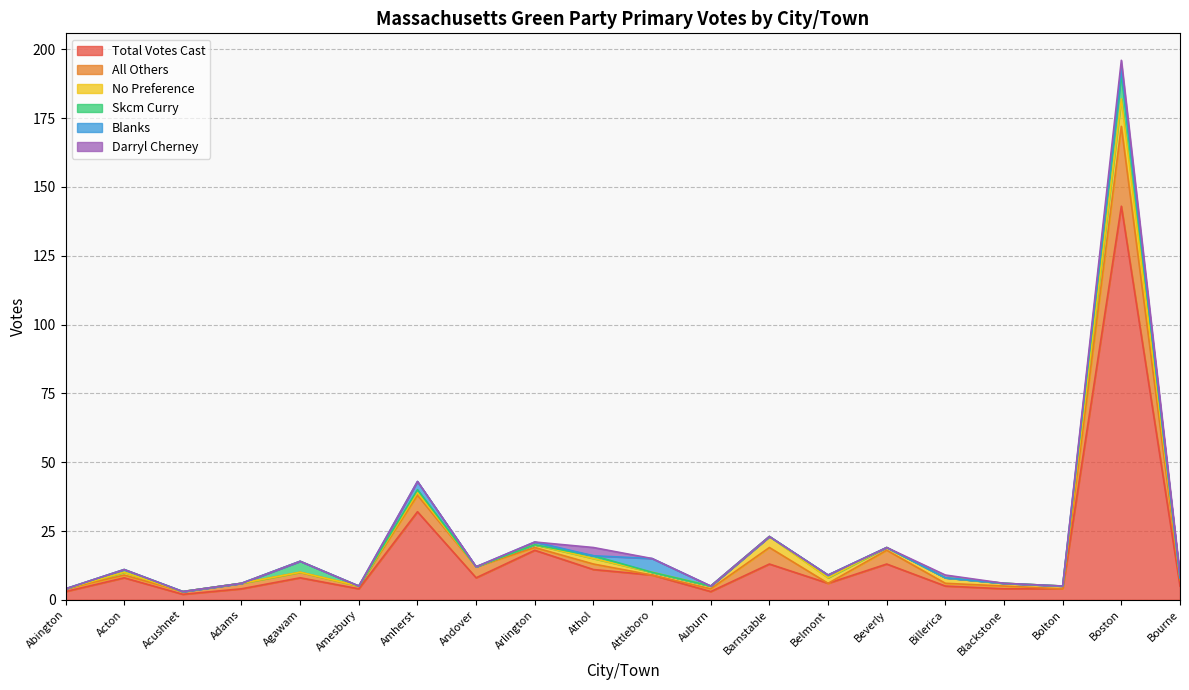

True or false: Total Votes Cast has a value of 13 at Beverly.

True